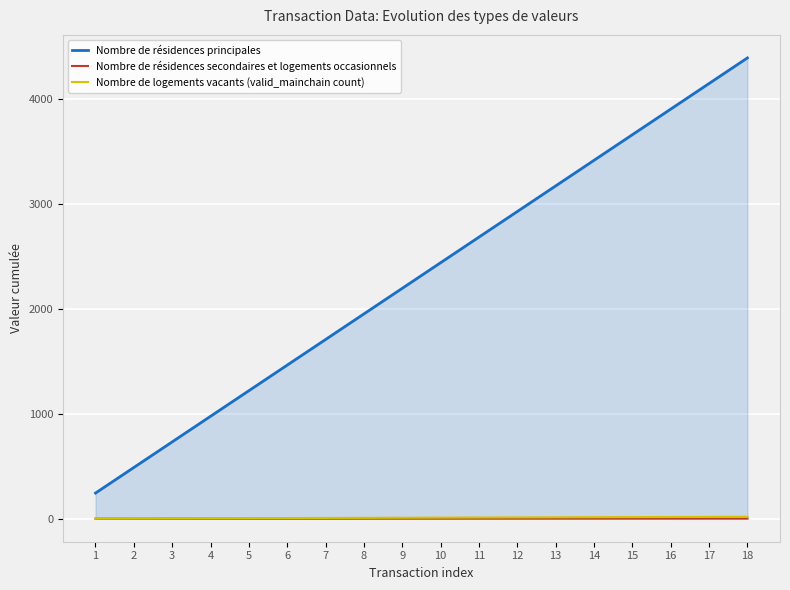

What is the difference between the Nombre de résidences secondaires et logements occasionnels values at 17 and 15?

0.2